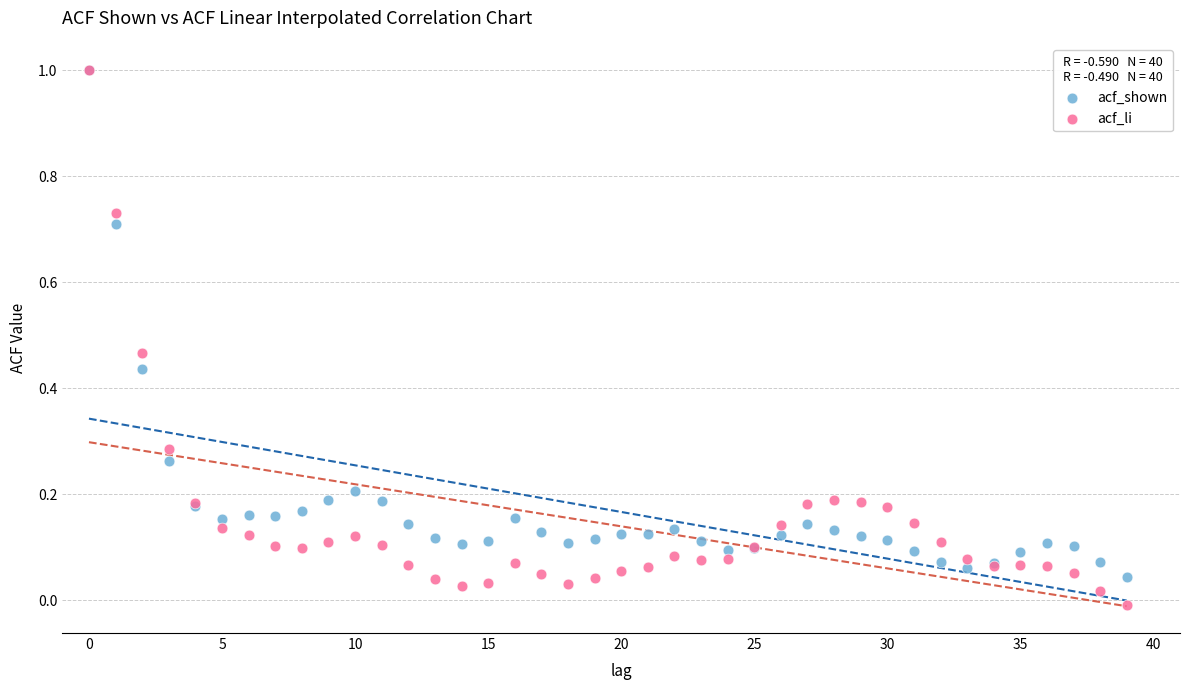

What are all the series names shown in the legend?

acf_shown, acf_li